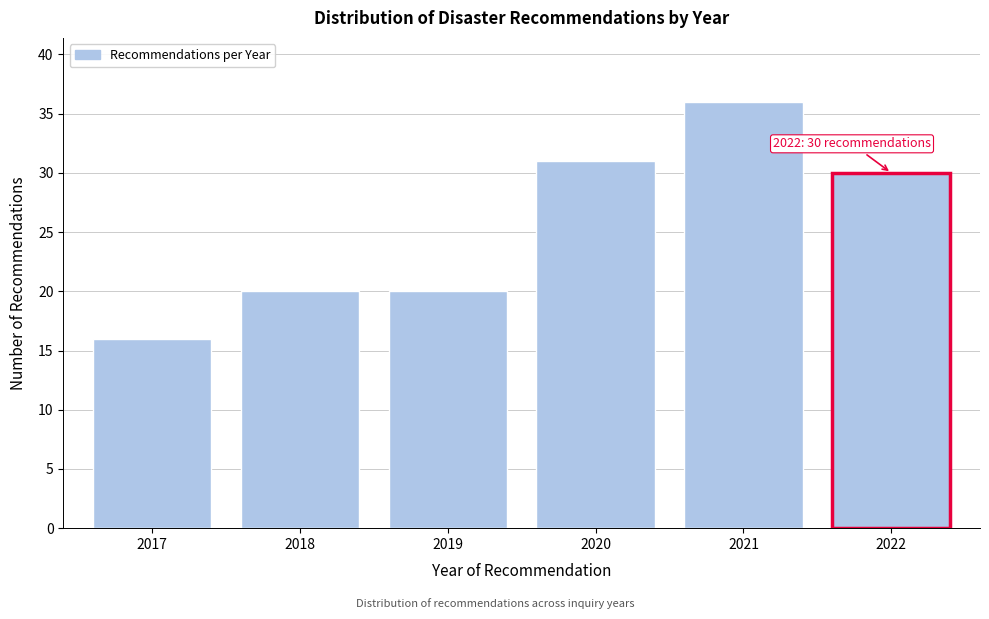

Reading right to left, what are all the values shown in this chart?

2022=30	2021=36	2020=31	2019=20	2018=20	2017=16